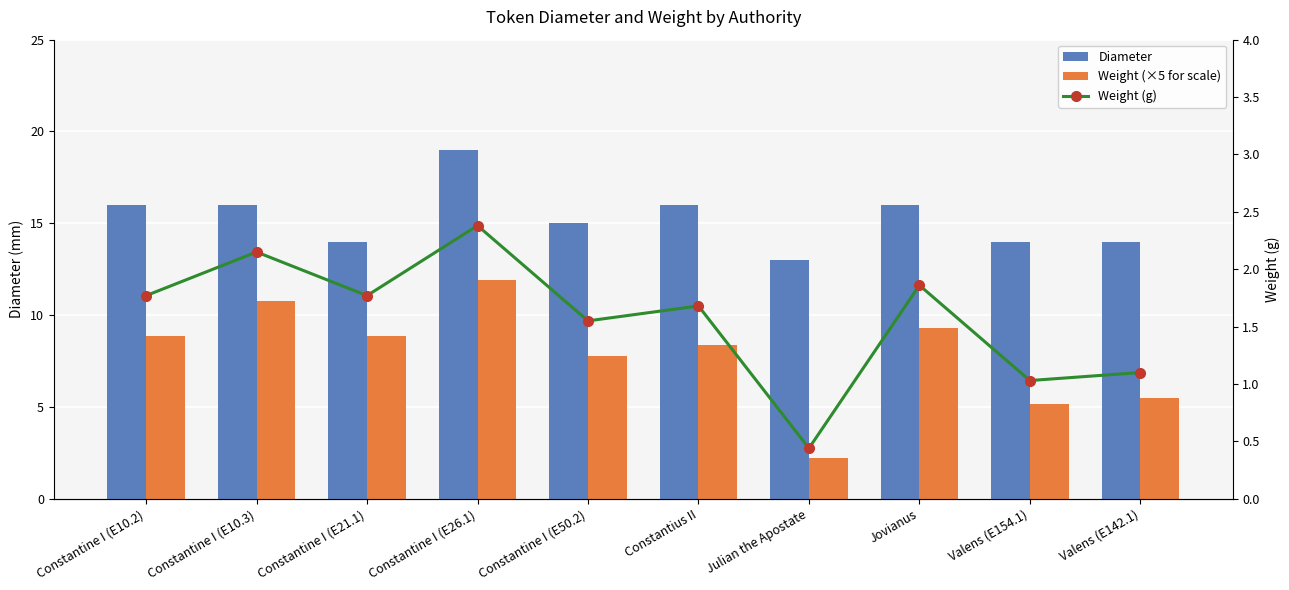

Read the Diameter value at Constantine I (E10.2).

16.0